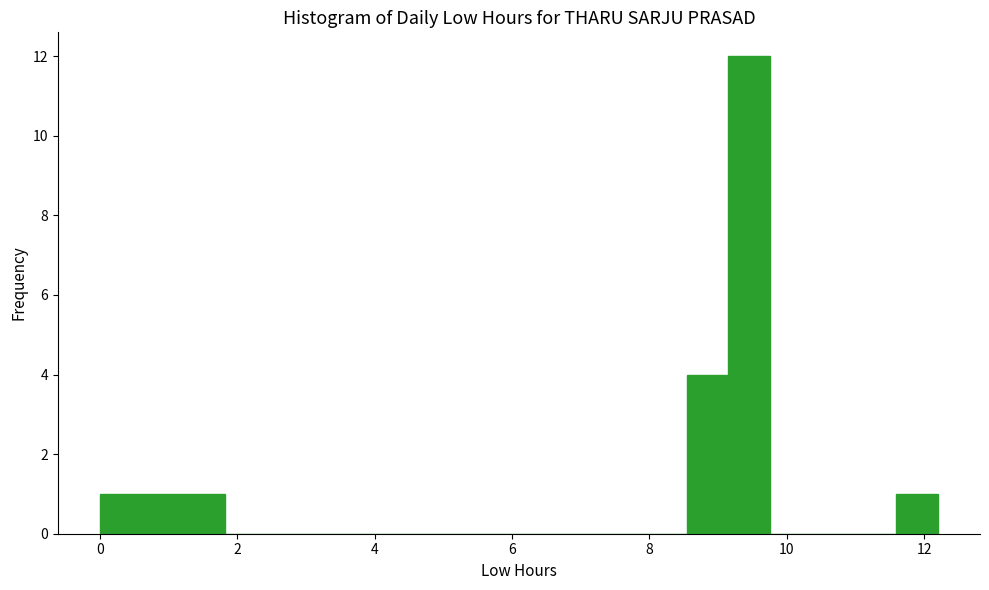

Around what value on the x-axis is the tallest bar? Give the approximate position of its centre, as read against the axis.

9.4